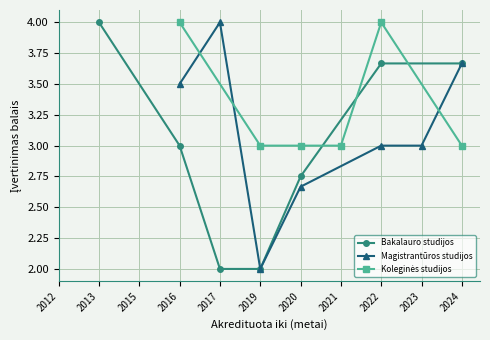

What is the label of the 3rd point from the left?

2015